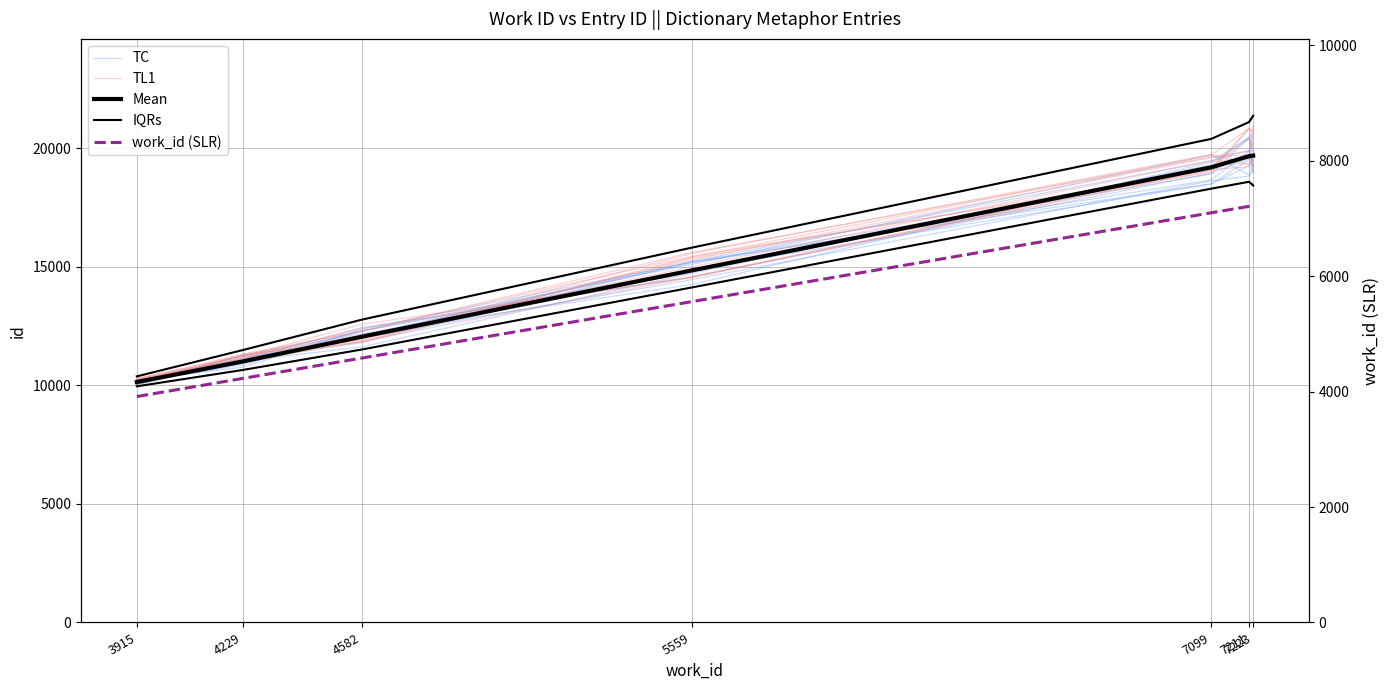

How many values in the TL1 series exceed 15004?

3